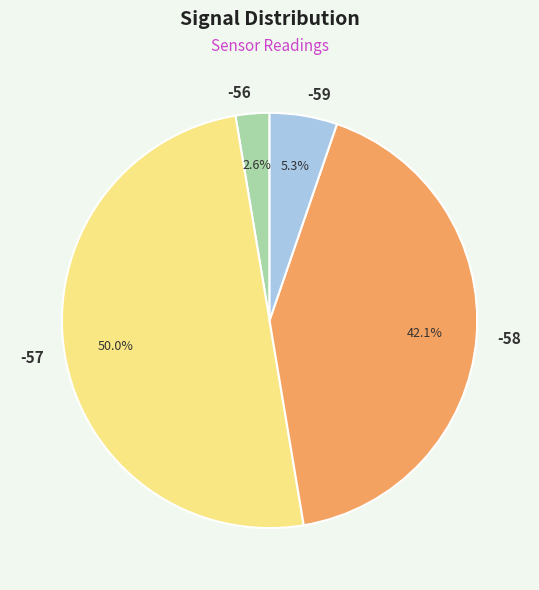

True or false: -57 accounts for 20% of the total.

False